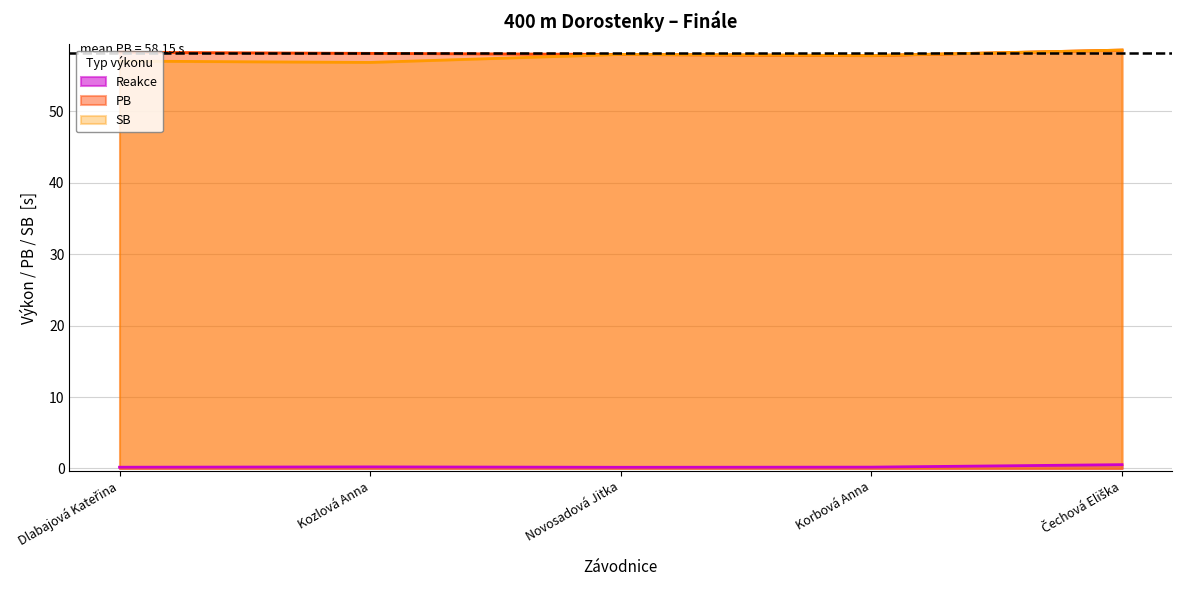

What is the spread (max minus min) of values at Dlabajová Kateřina?

58.1